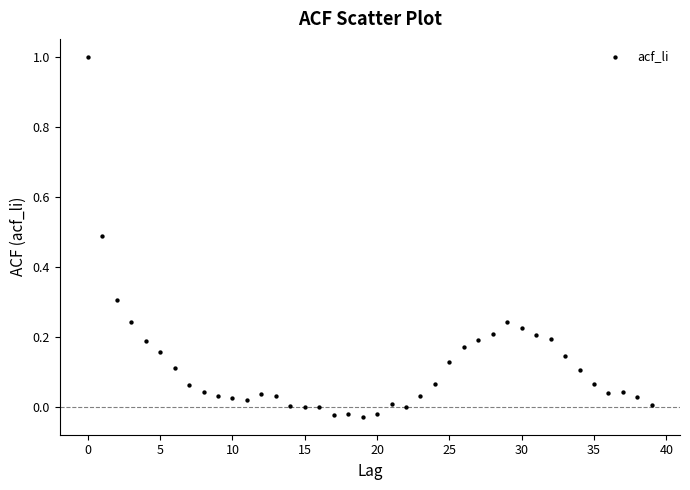

What is the range of Y values (max minus min)?

1.0